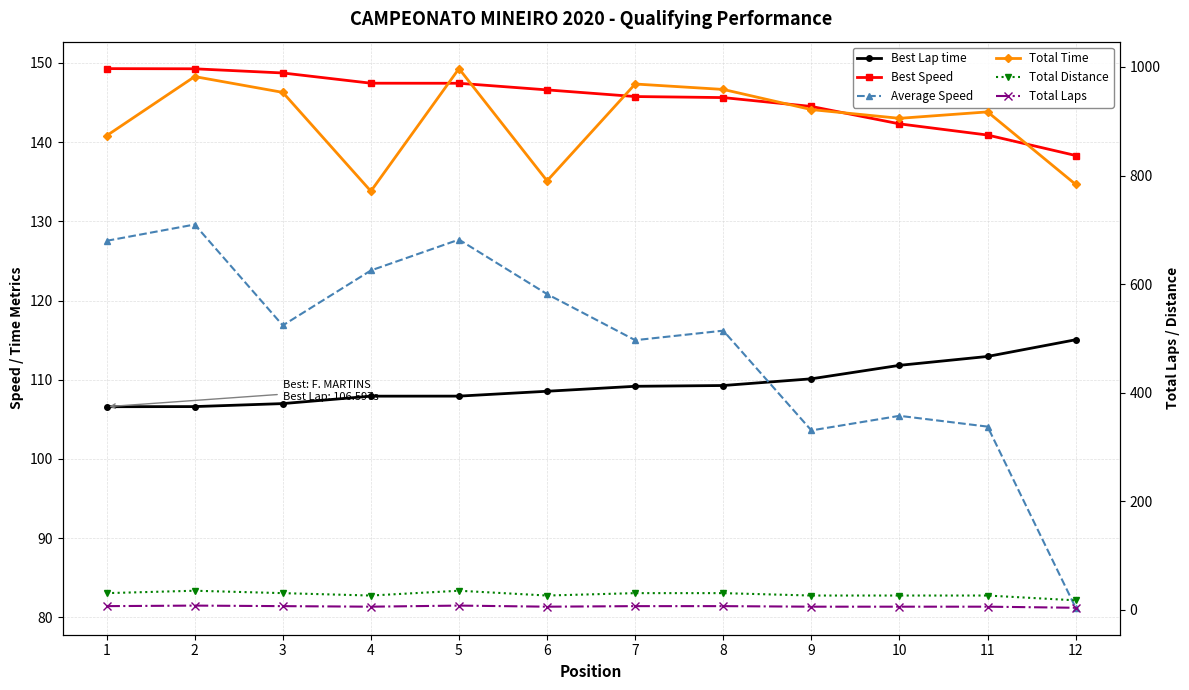

How many lines are shown in the chart?

6